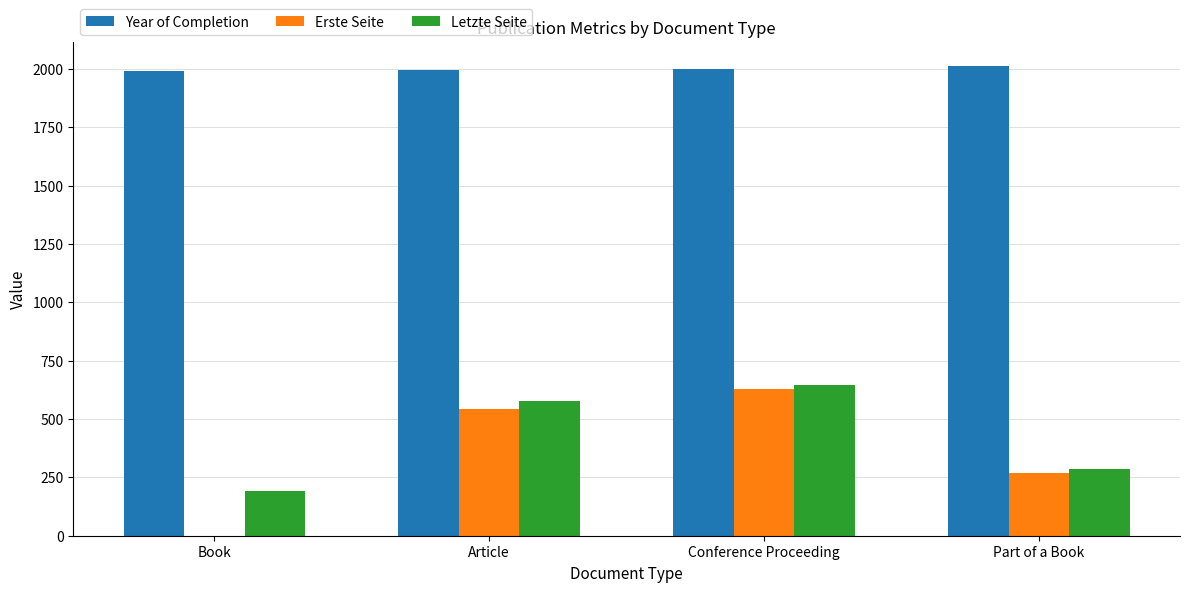

The value of Erste Seite at Article is 744. True or false?

False